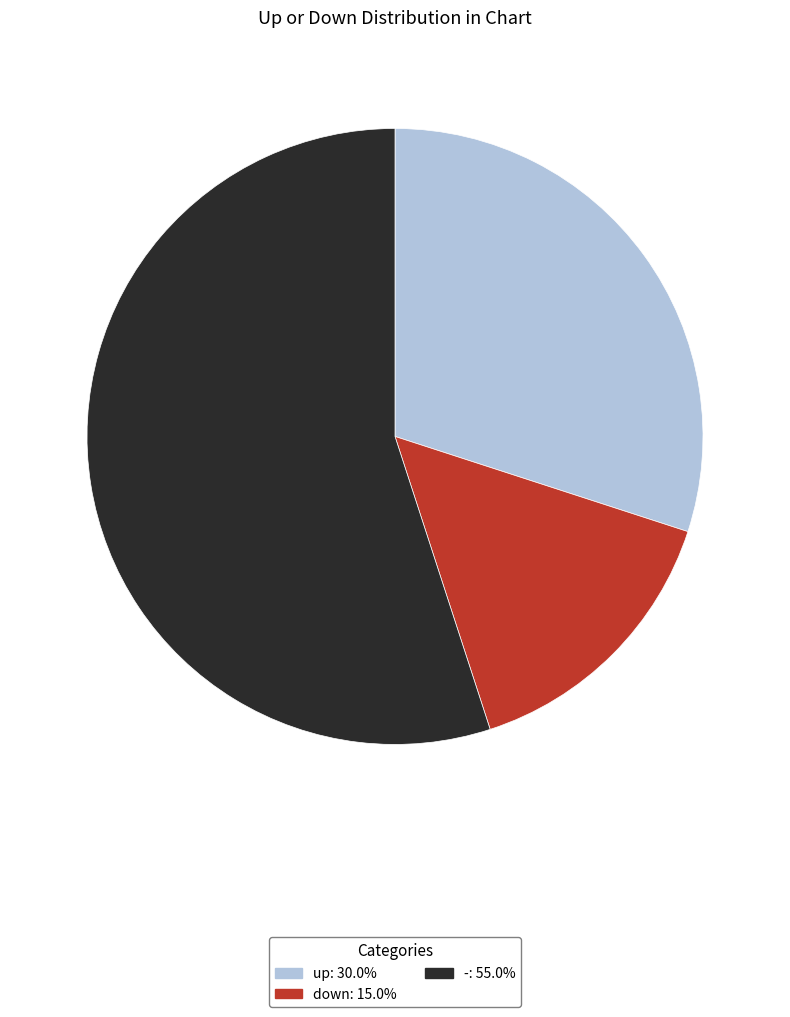

Which category has the smallest portion of the pie?

down